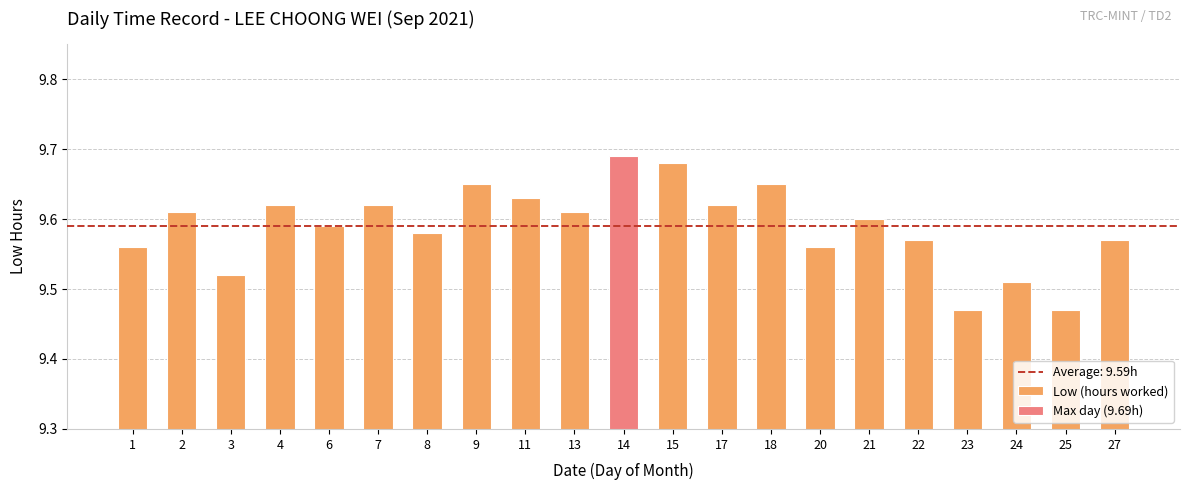

Count the number of categories in the chart.

21